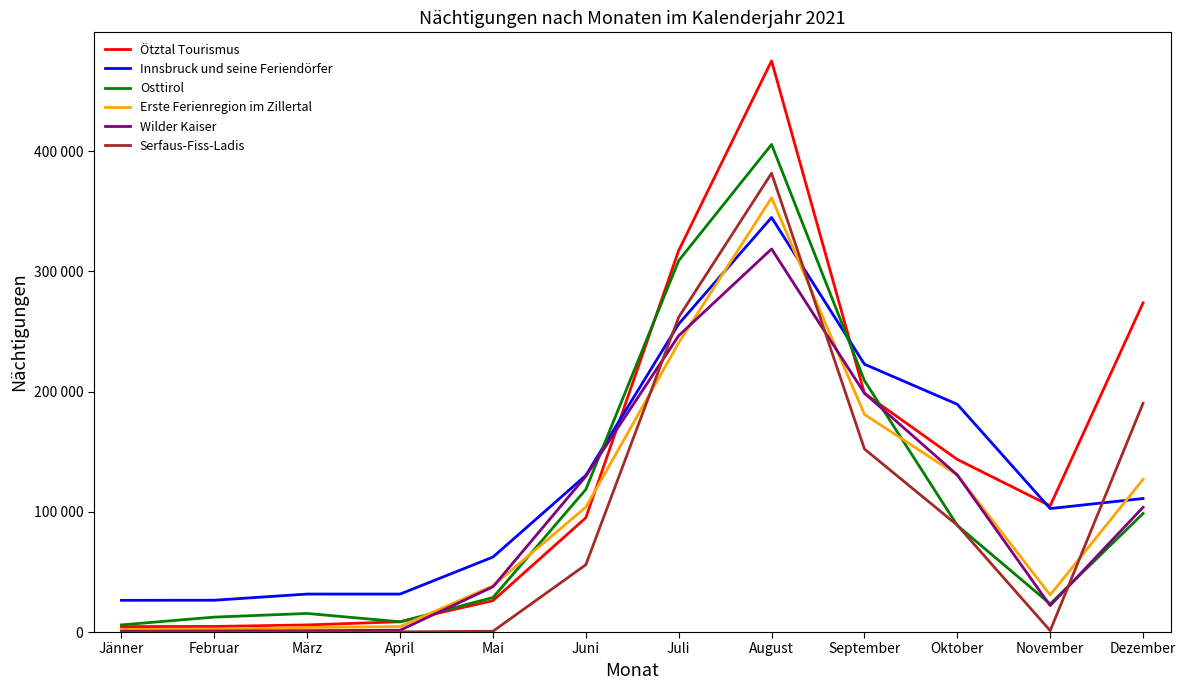

How many values in the Erste Ferienregion im Zillertal series are below 103879?

6